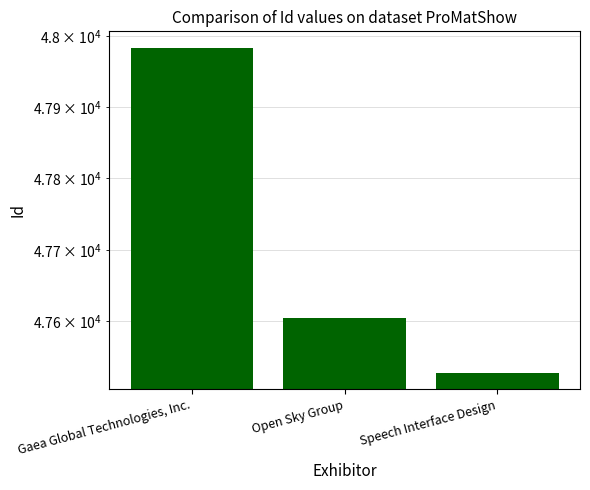

Does the chart contain stacked bars?

No